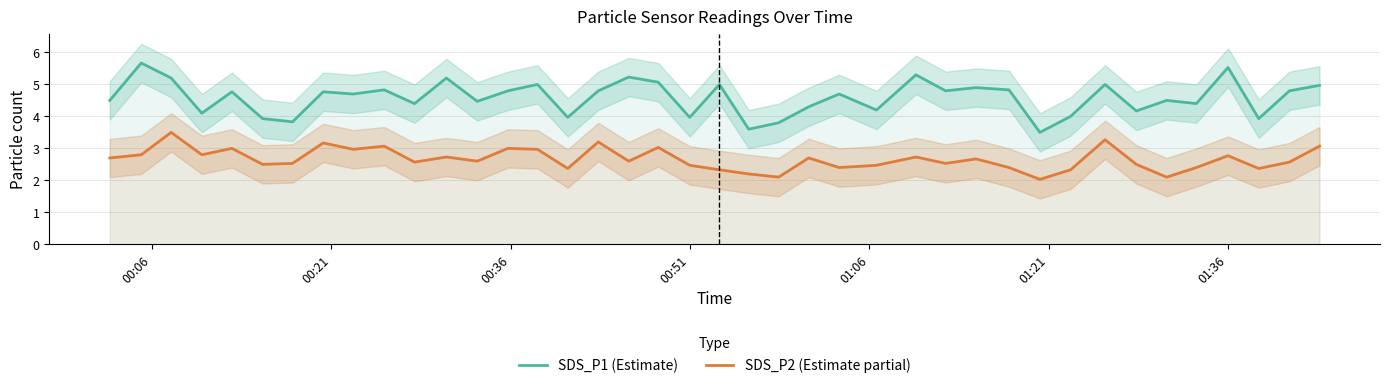

What is the lowest value of the SDS_P2 (Estimate partial) series?

2.0